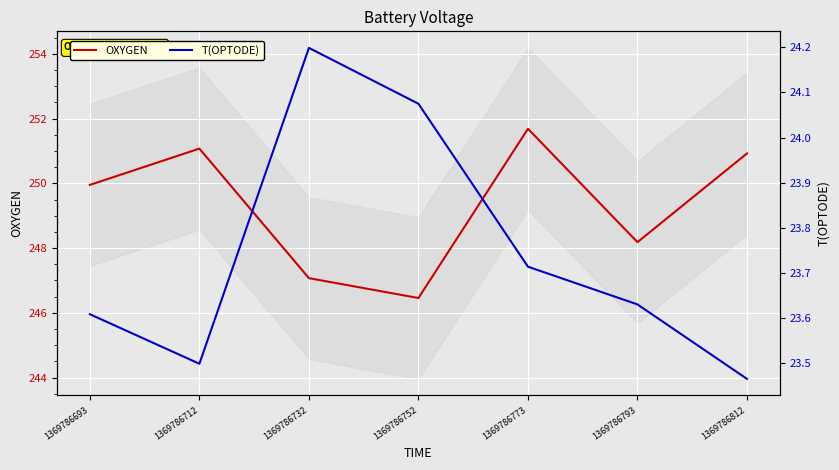

How many series are shown in this chart?

2